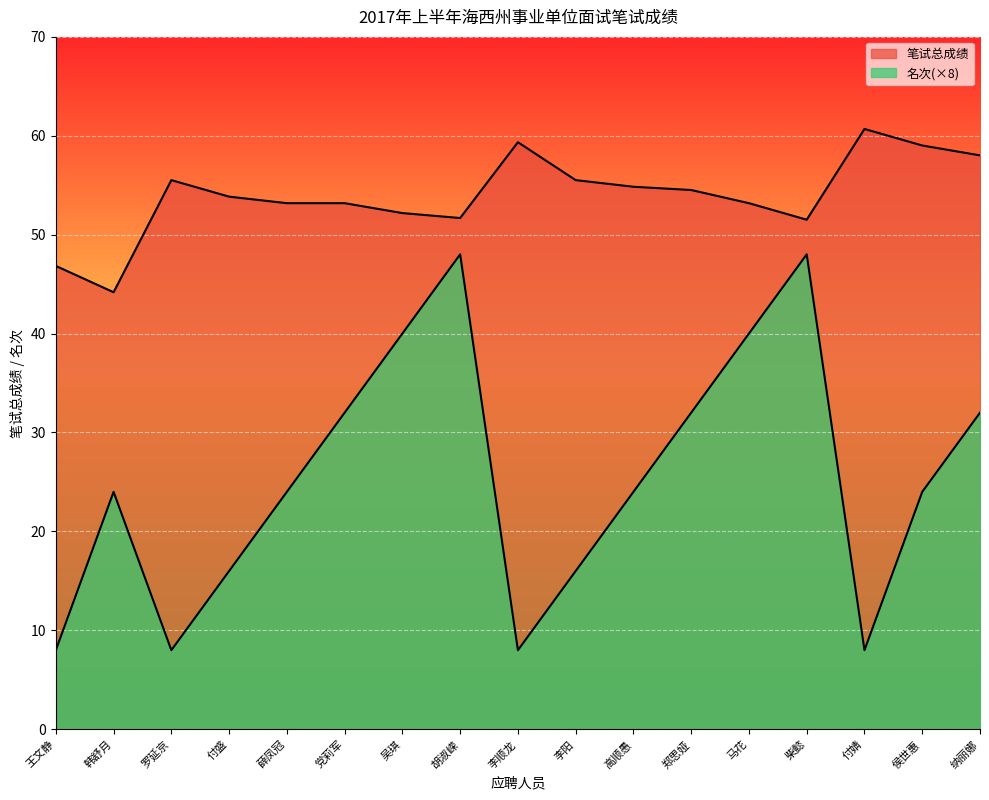

Which label corresponds to the smallest value in the chart?

王文静